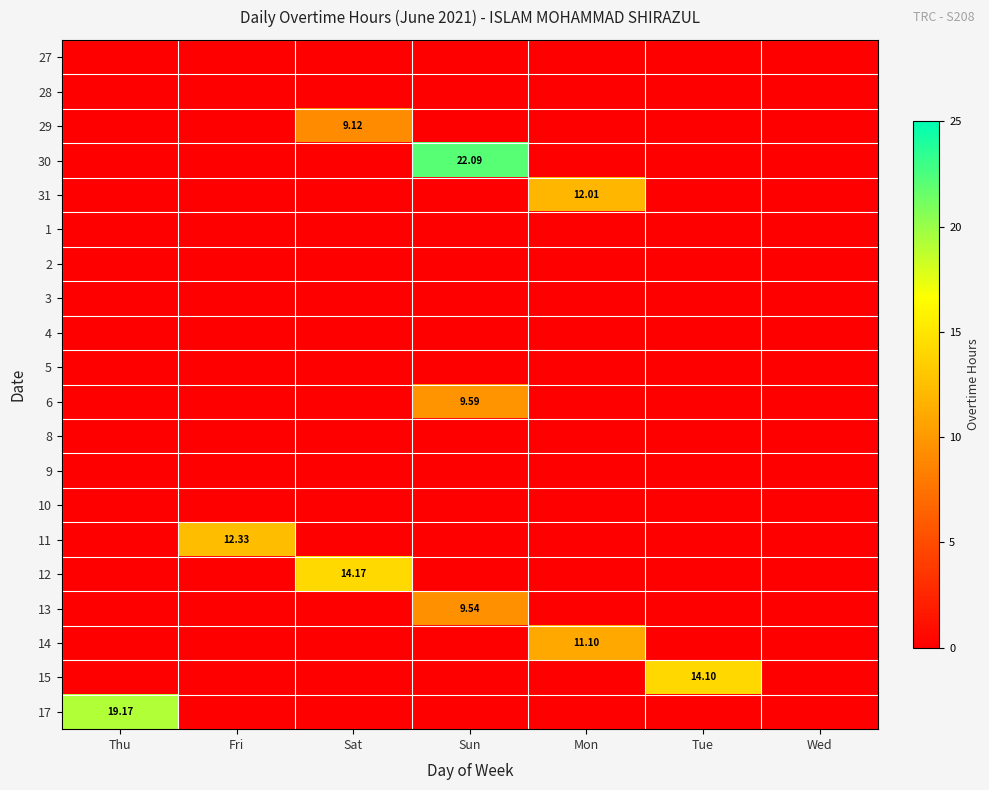

The value of 14 at Mon is 17.8. True or false?

False